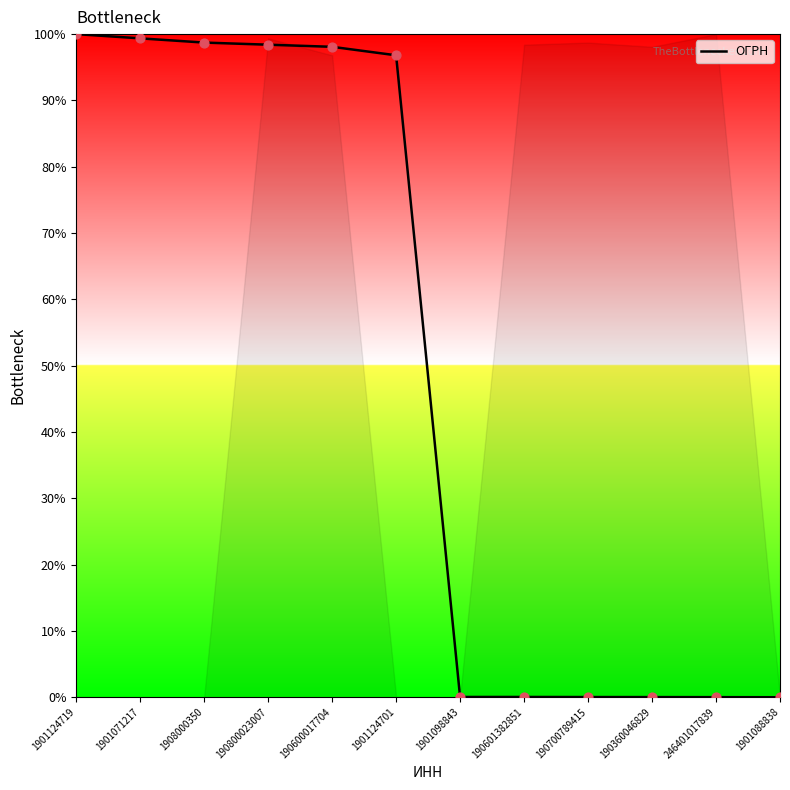

What is the change in value from 1901124719 to 1901098843?

-100.0